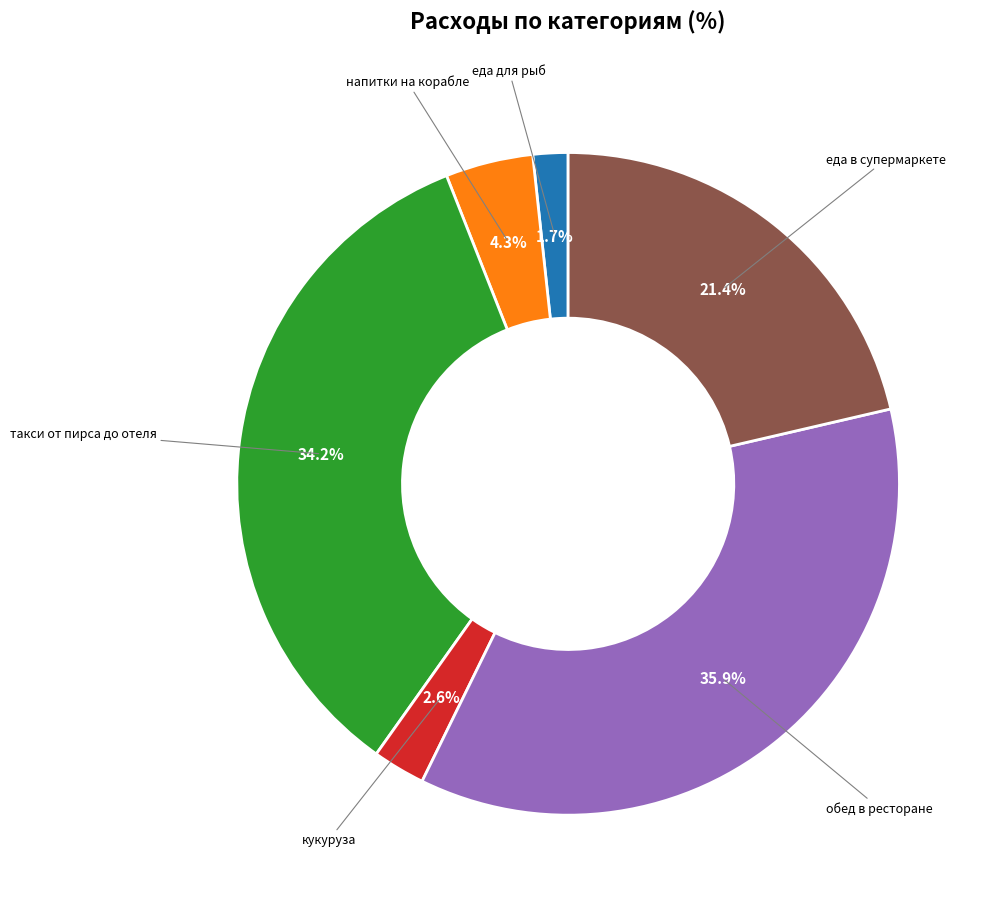

Does any single category account for the majority?

No